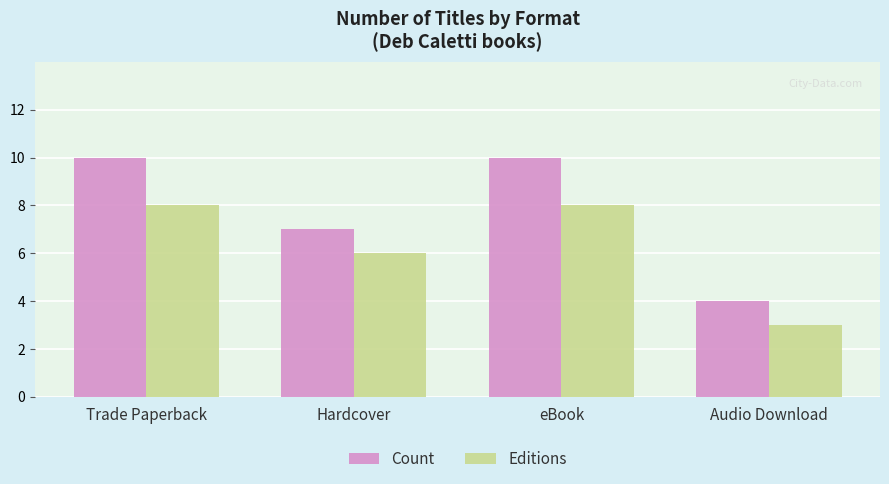

Which series has the largest range (max minus min)?

Count